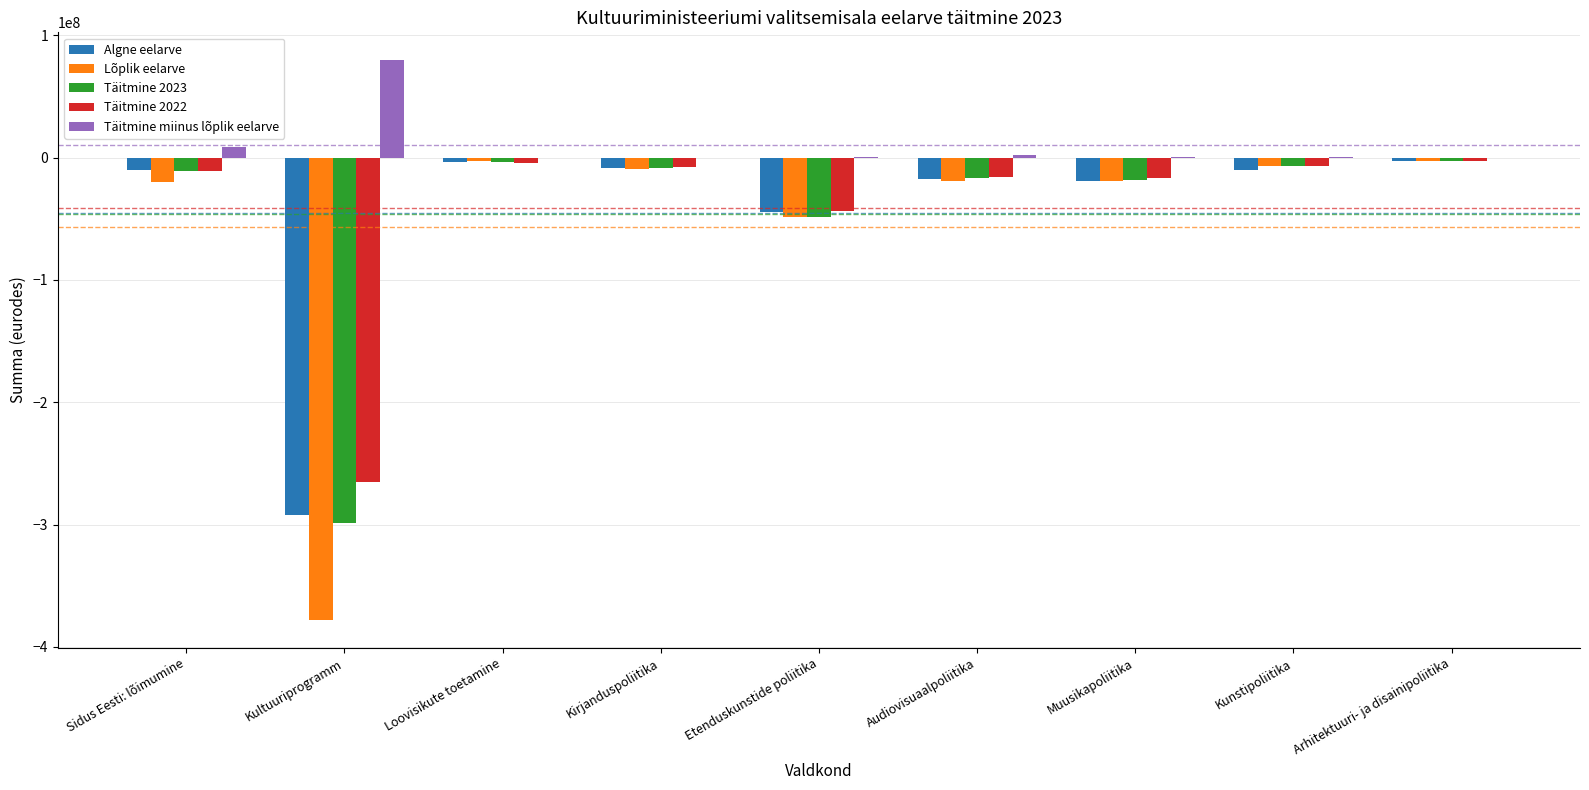

True or false: Lõplik eelarve has a value of -378014922 at Kultuuriprogramm.

True